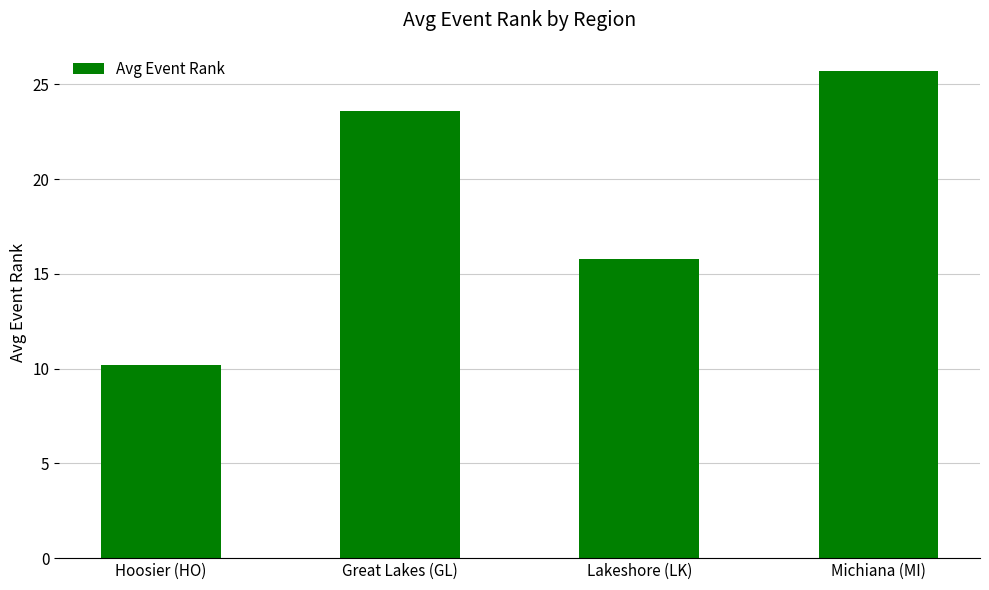

Reading left to right, extract all data points from this chart.

10.2	23.6	15.8	25.7